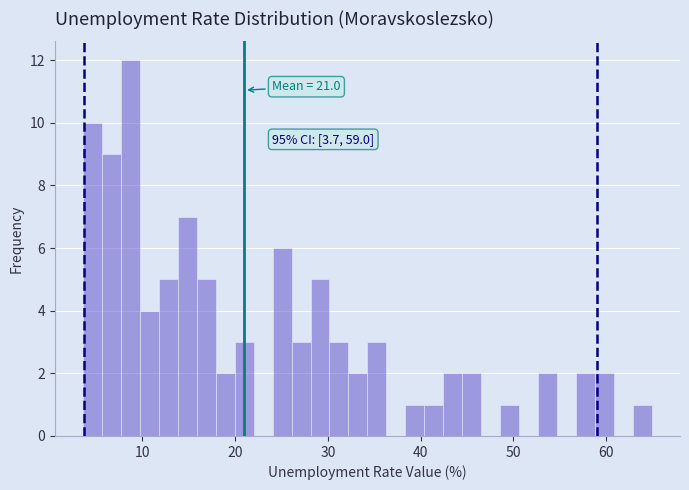

Around what value on the x-axis is the tallest bar? Give the approximate position of its centre, as read against the axis.

9